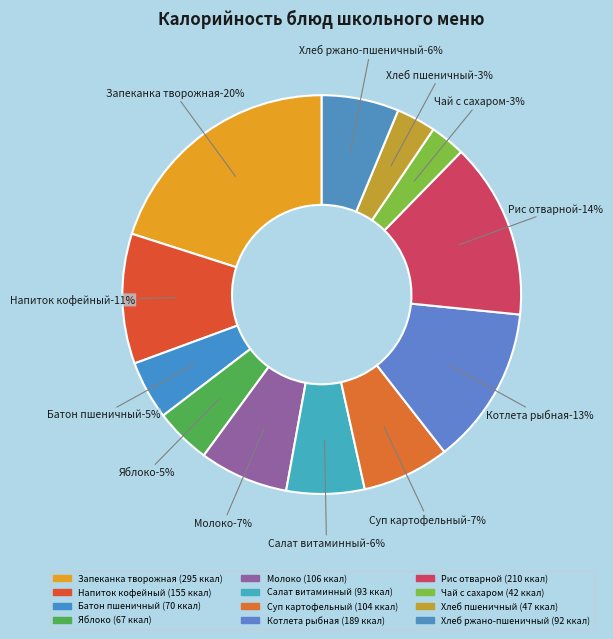

To the nearest percent, what is the difference between the largest and smallest slice percentages?

17%